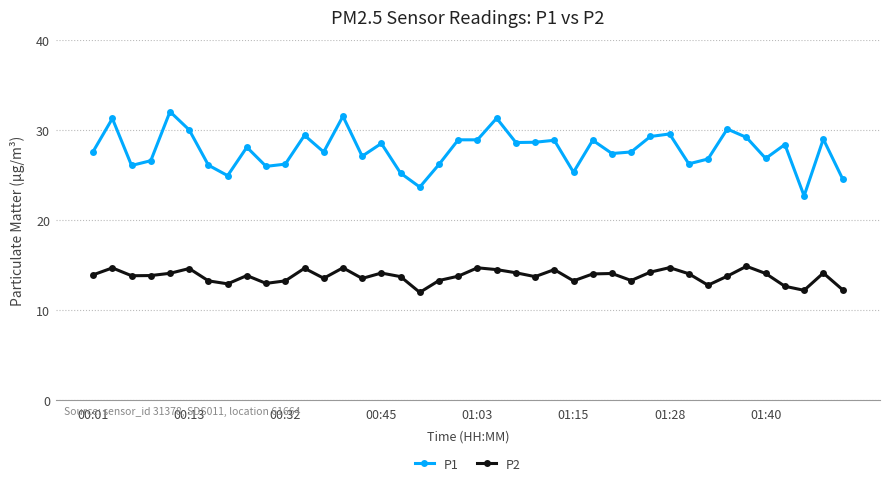

What is the value of the P1 point at the 30th from the left?

29.3